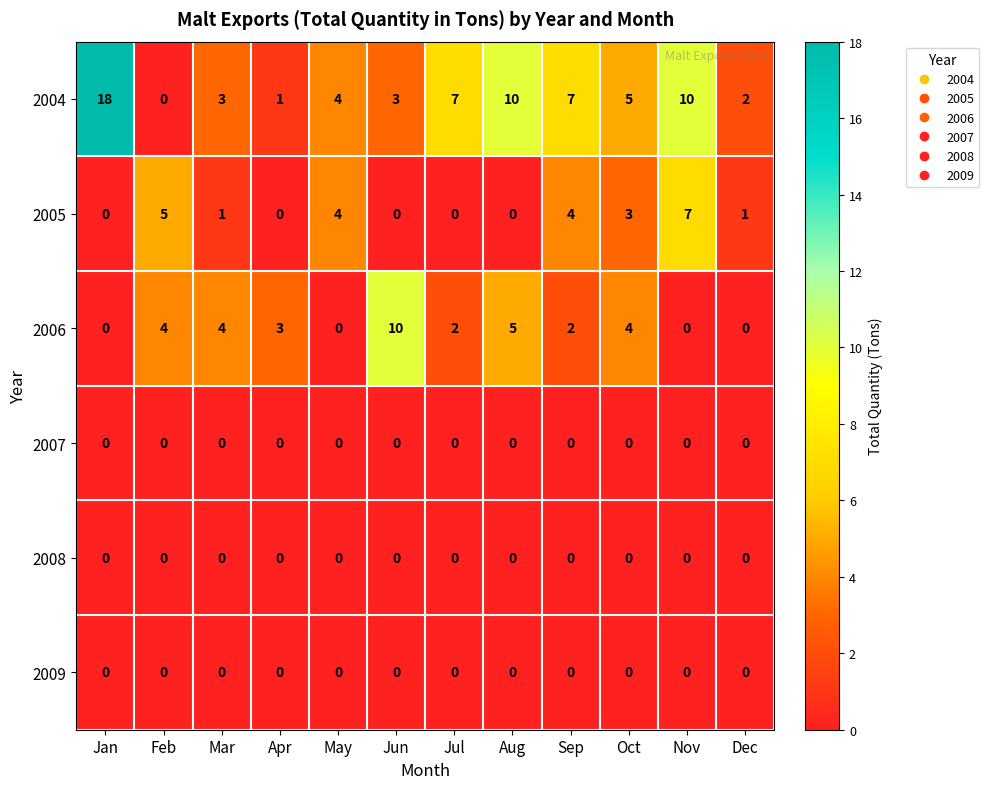

At which label does 2005 reach its peak?

Nov